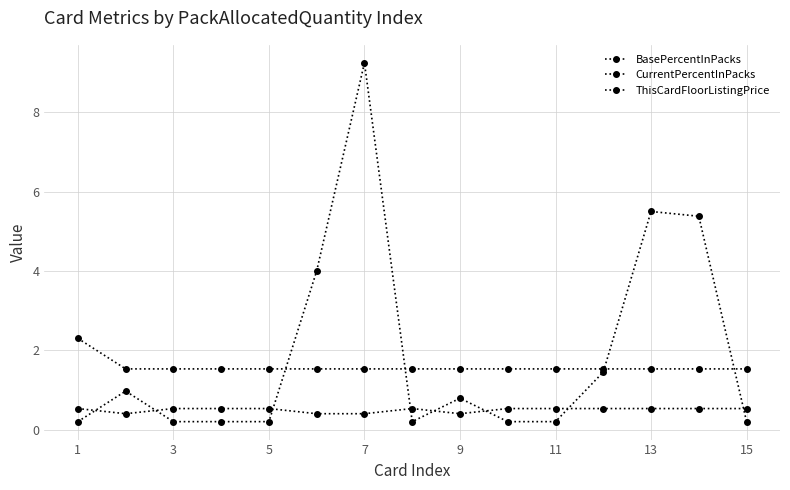

Which label corresponds to the smallest value in the chart?

1